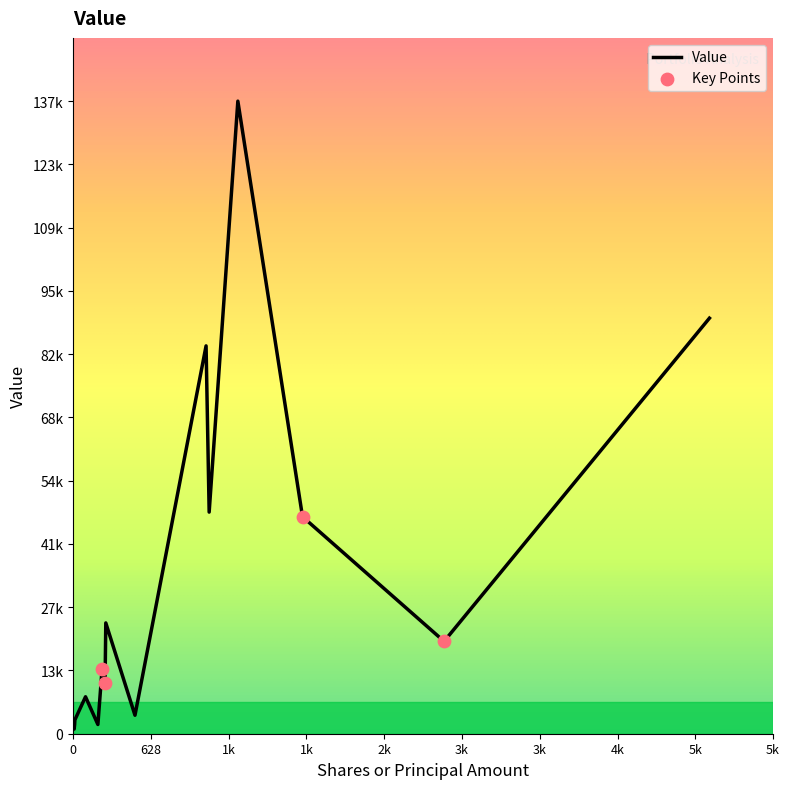

Which series has the largest total across all categories?

Value